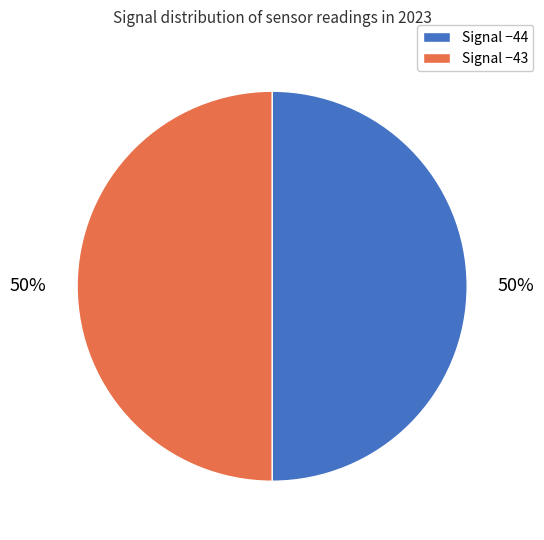

How many segments does this pie chart have?

2